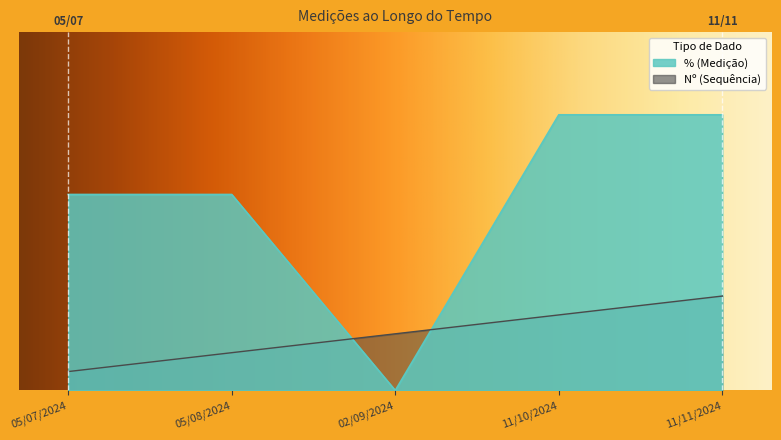

Reading left to right, transcribe all the data shown in this chart.

Nº: 05/07/2024=1.0	05/08/2024=2.0	02/09/2024=3.0	11/10/2024=4.0	11/11/2024=5.0
%: 05/07/2024=10.4	05/08/2024=10.4	02/09/2024=0.0	11/10/2024=14.6	11/11/2024=14.6